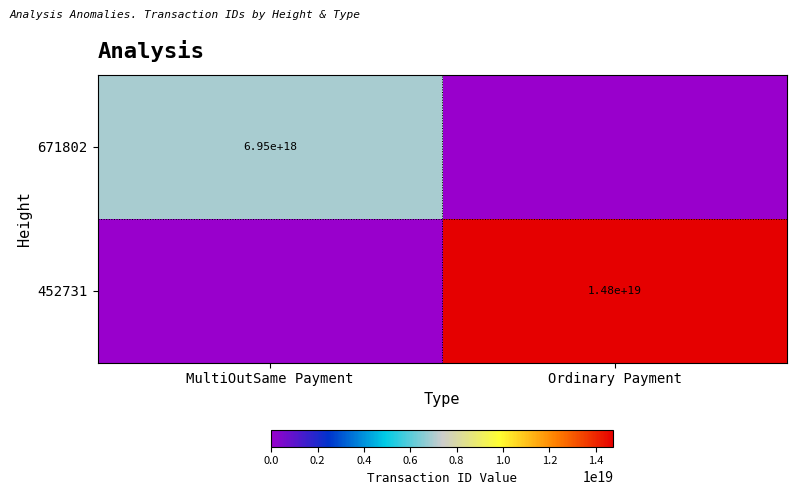

Which label corresponds to the smallest value in the chart?

Ordinary Payment